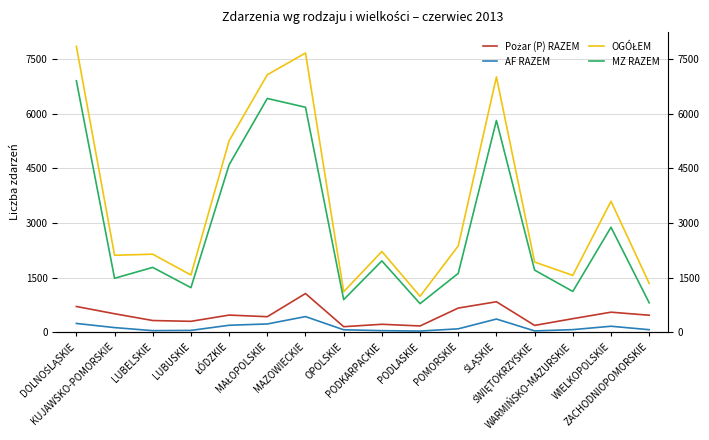

Count the number of data series in this chart.

4